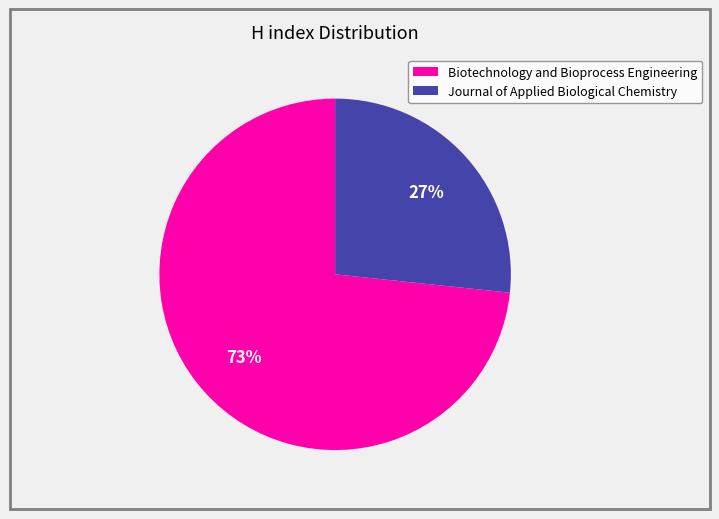

To the nearest percent, what is the average slice percentage?

50%